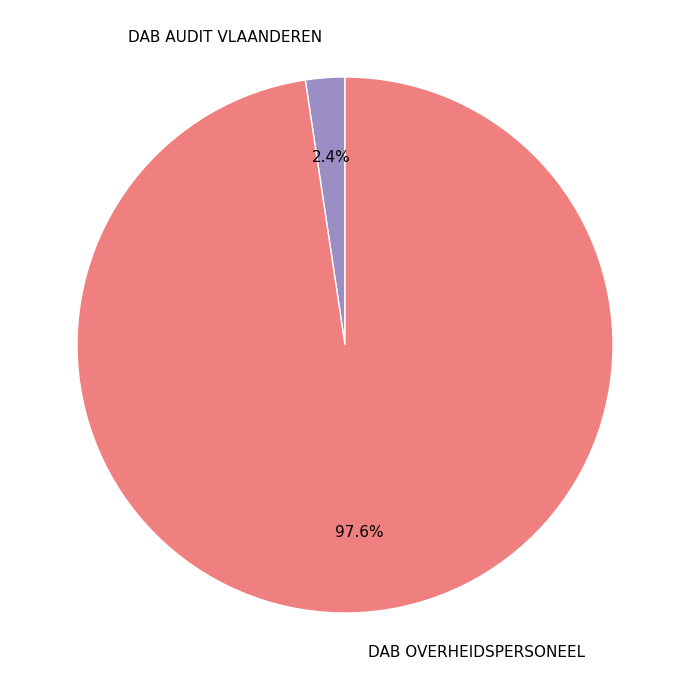

Which slice is the smallest?

DAB AUDIT VLAANDEREN